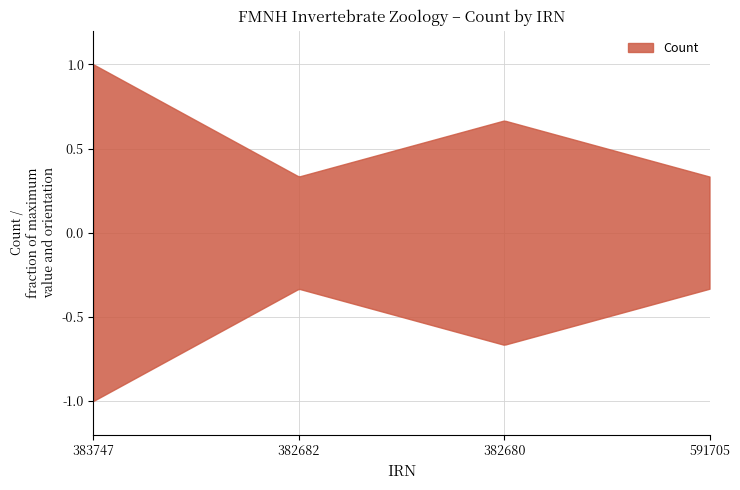

What position from the right is 382680?

2